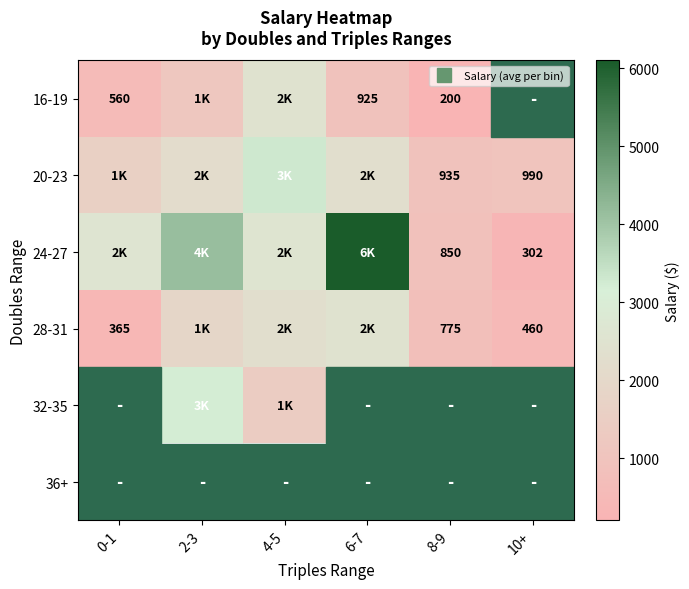

What is the minimum value shown in the chart?

200.0